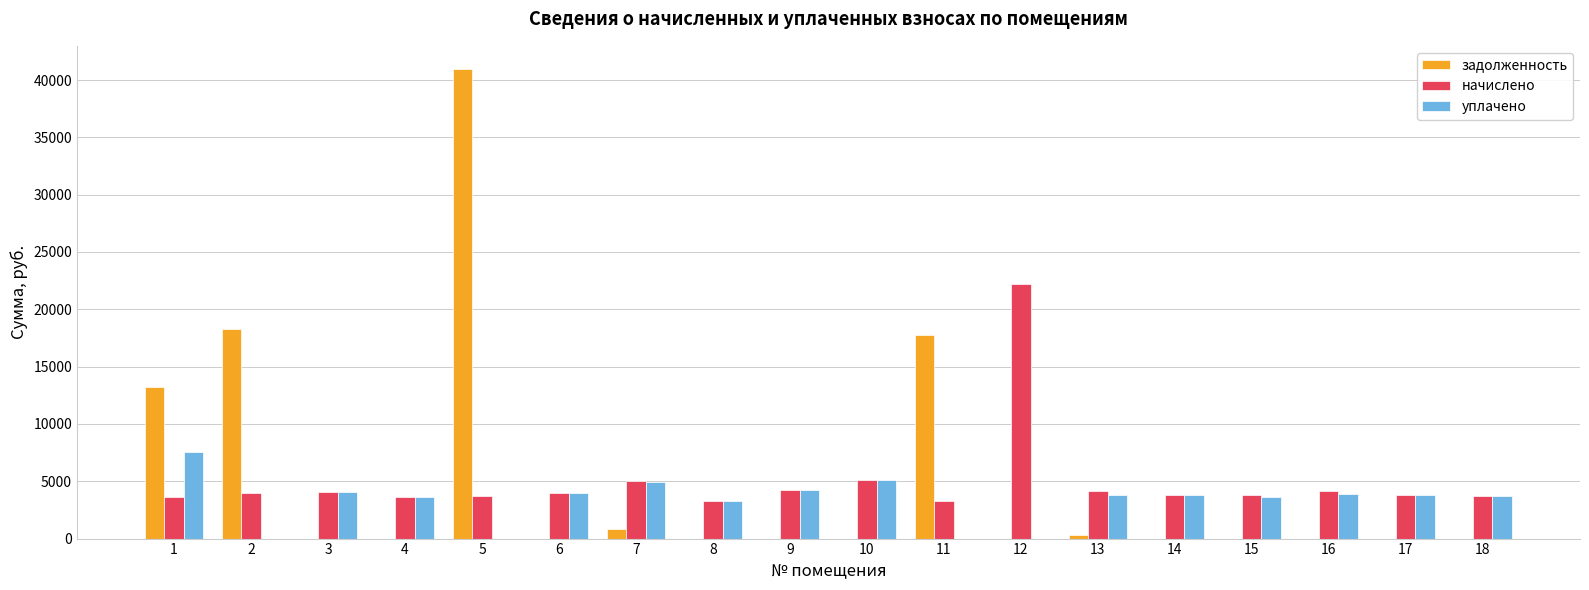

Are the bars grouped side by side (vs. stacked)?

Yes